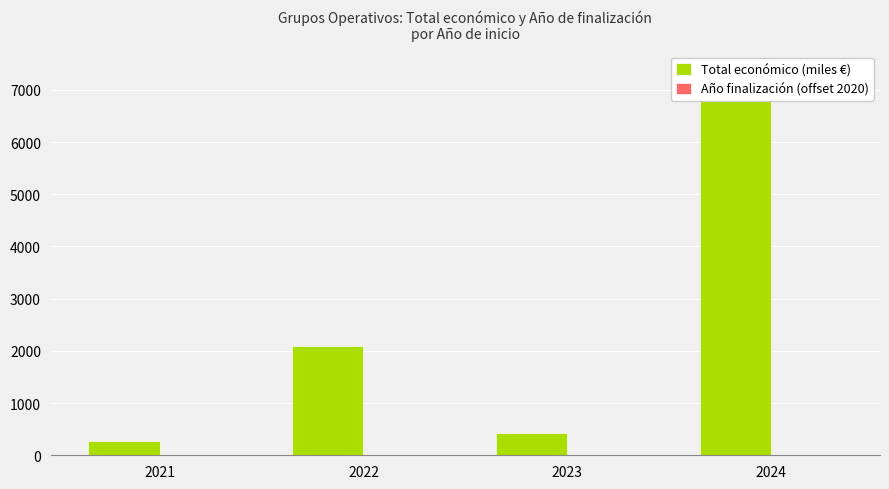

Count the number of categories in the chart.

4